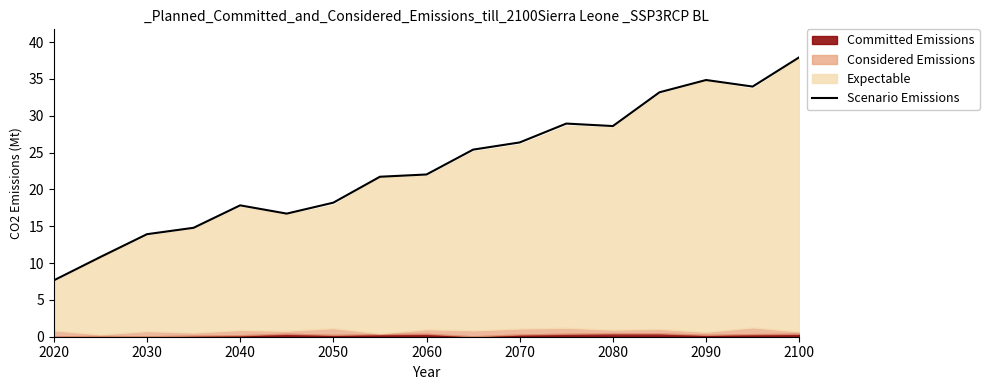

Which label corresponds to the smallest value in the chart?

2020